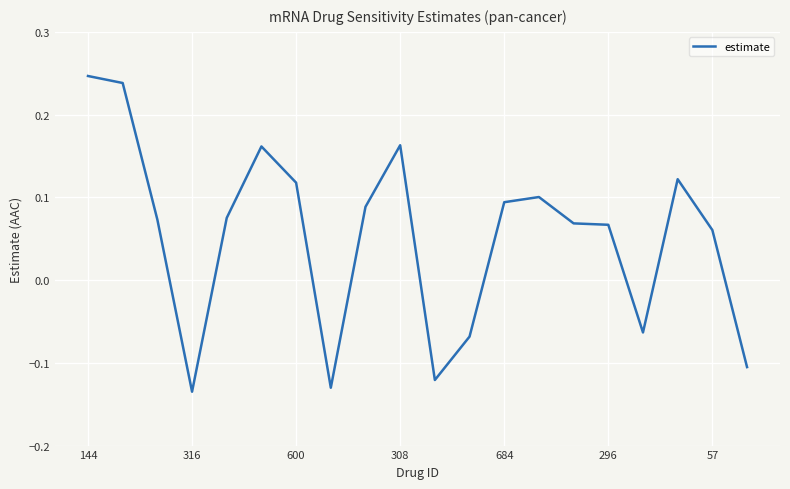

What is the difference between the maximum and minimum values?

0.4